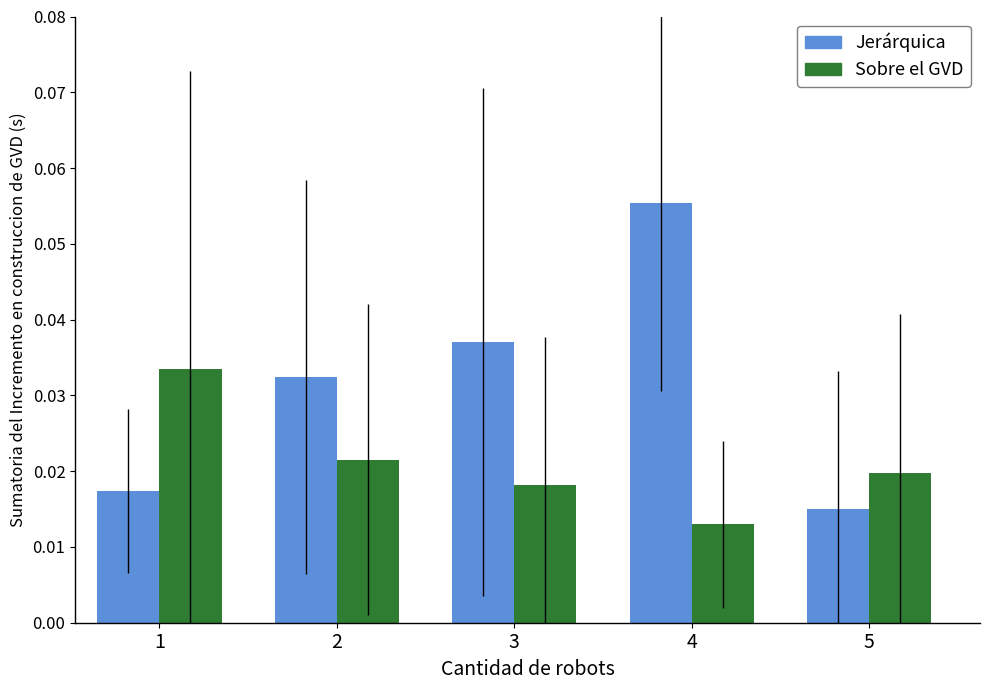

At which category does the chart reach its peak across all series?

4